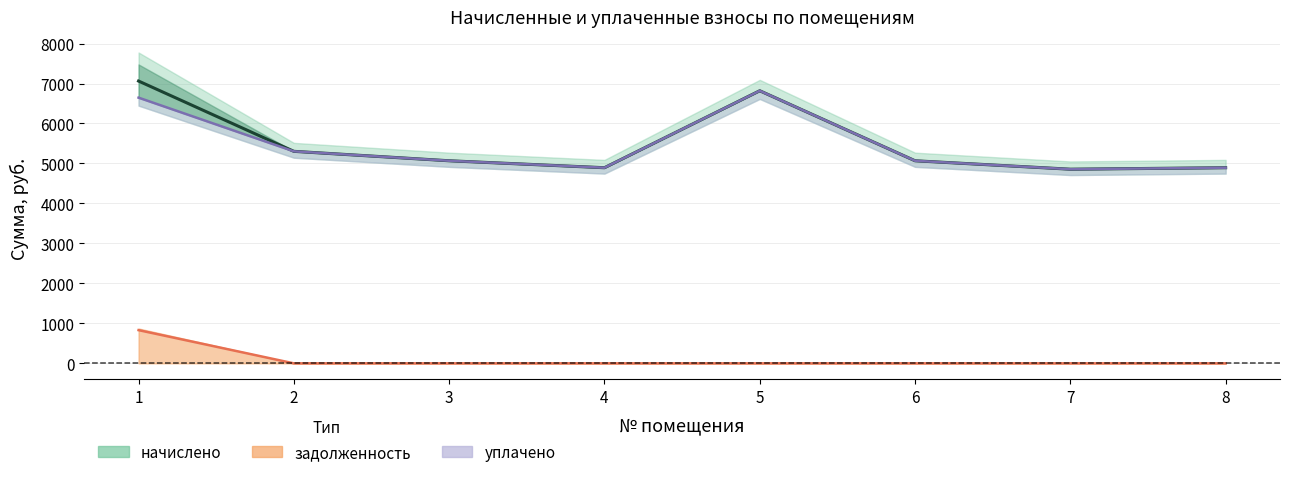

In уплачено, how many points are higher than both neighbors (excluding endpoints)?

1